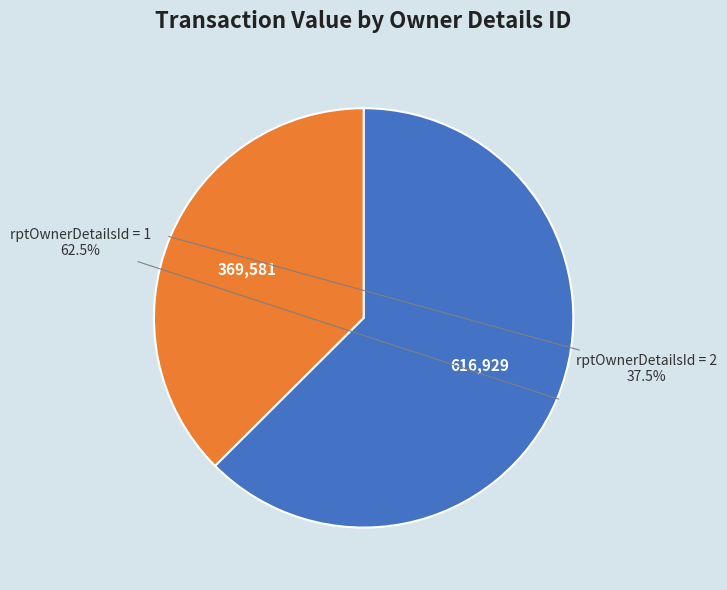

How many segments does this pie chart have?

2